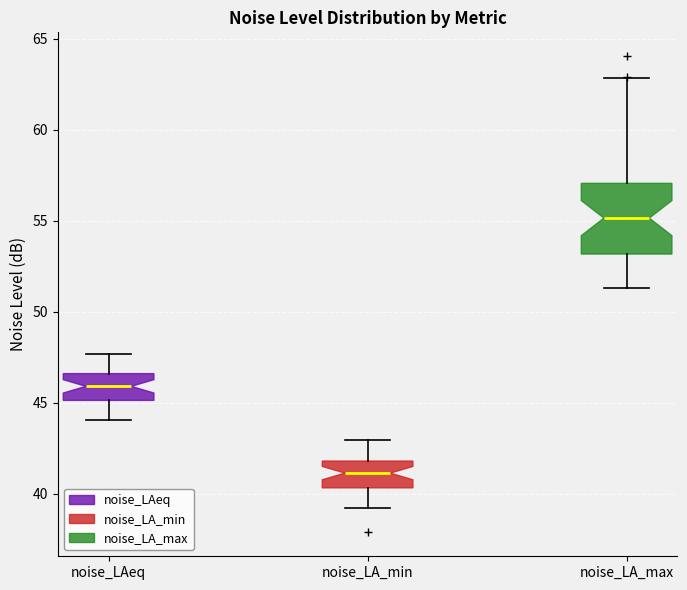

Which box's median line is the lowest?

noise_LA_min